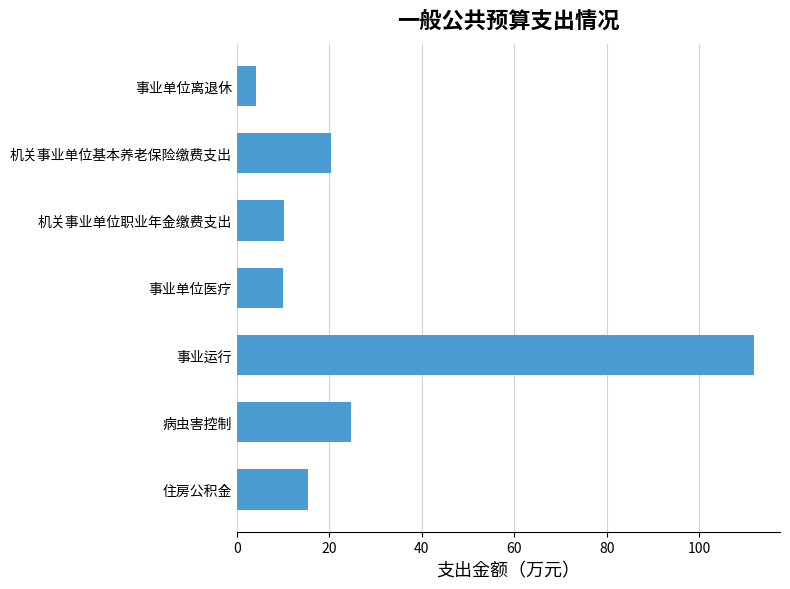

How many data points does each series have?

7